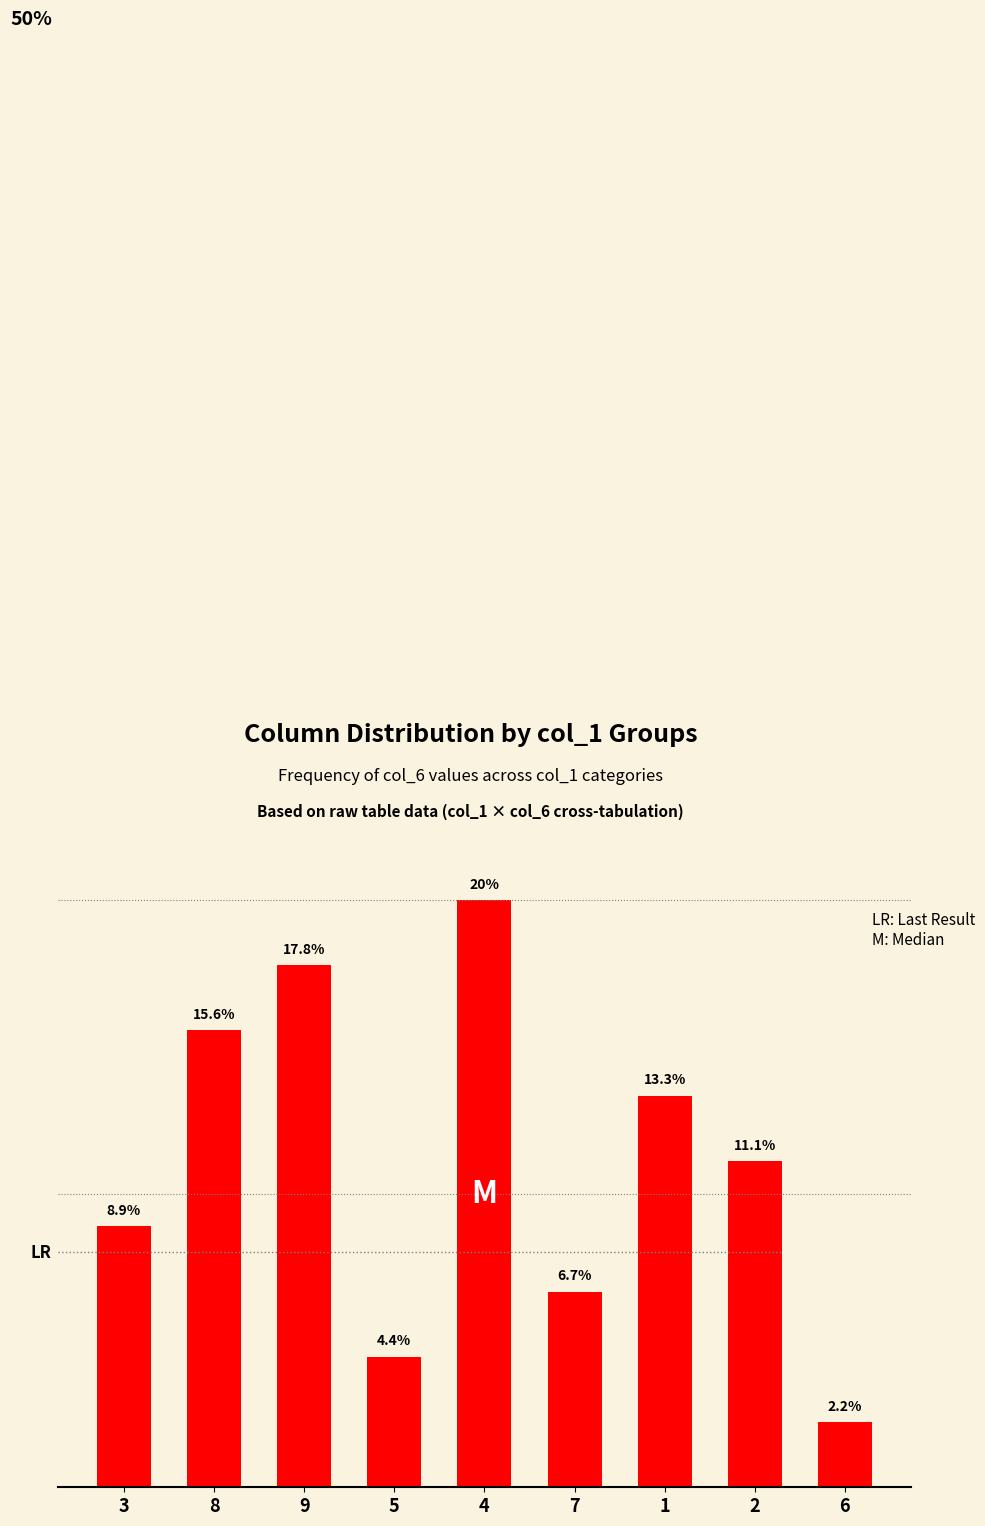

Rank the categories by value from highest to lowest.

4, 9, 8, 1, 2, 3, 7, 5, 6